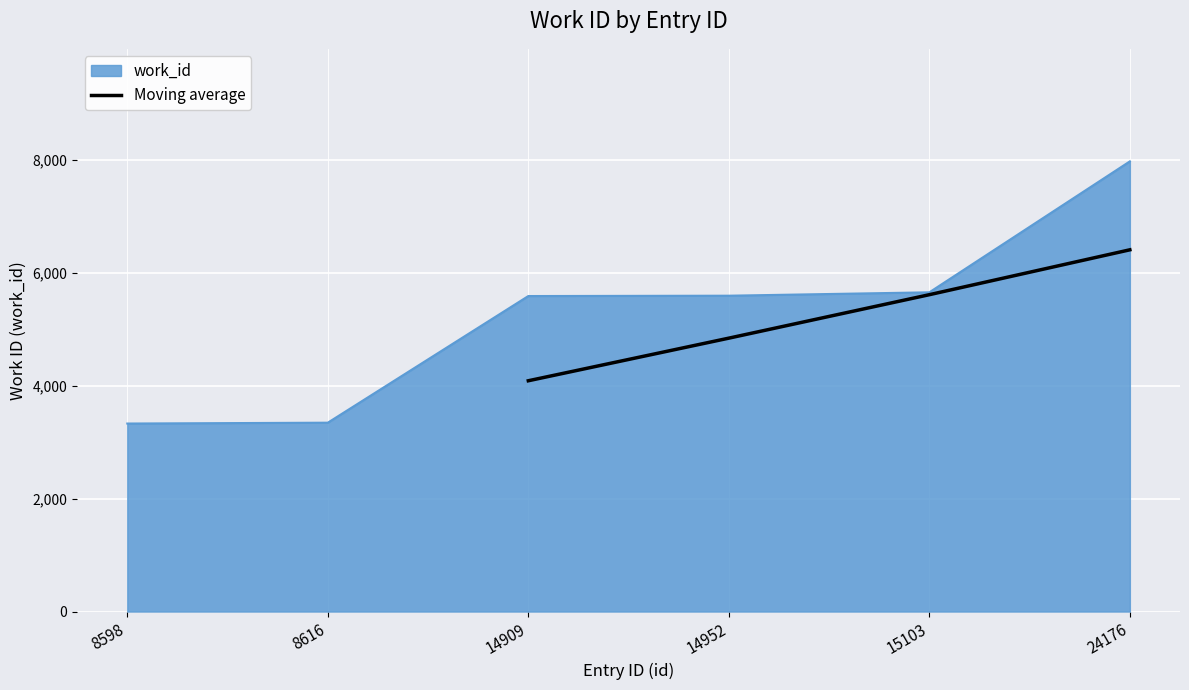

What is the minimum value for Moving average?

4085.3